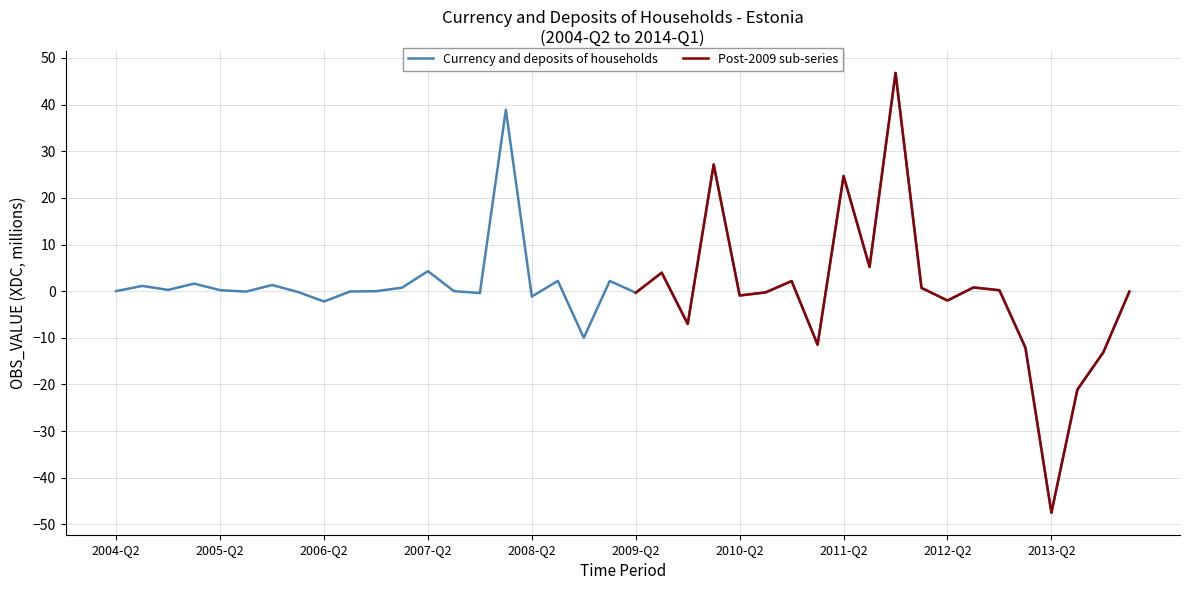

Where is the first local maximum?

2004-Q3